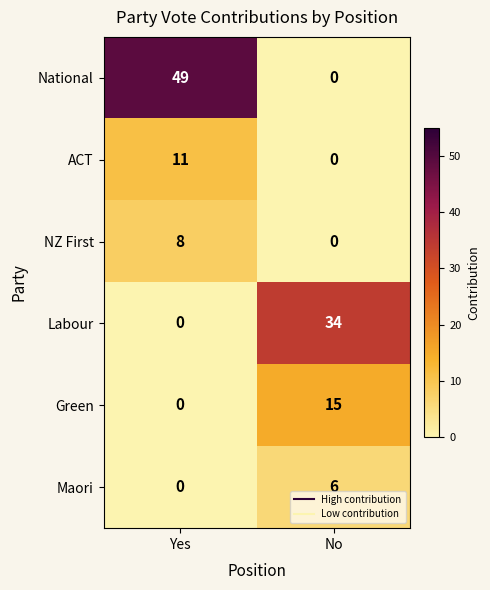

Which series has the widest spread of values?

National